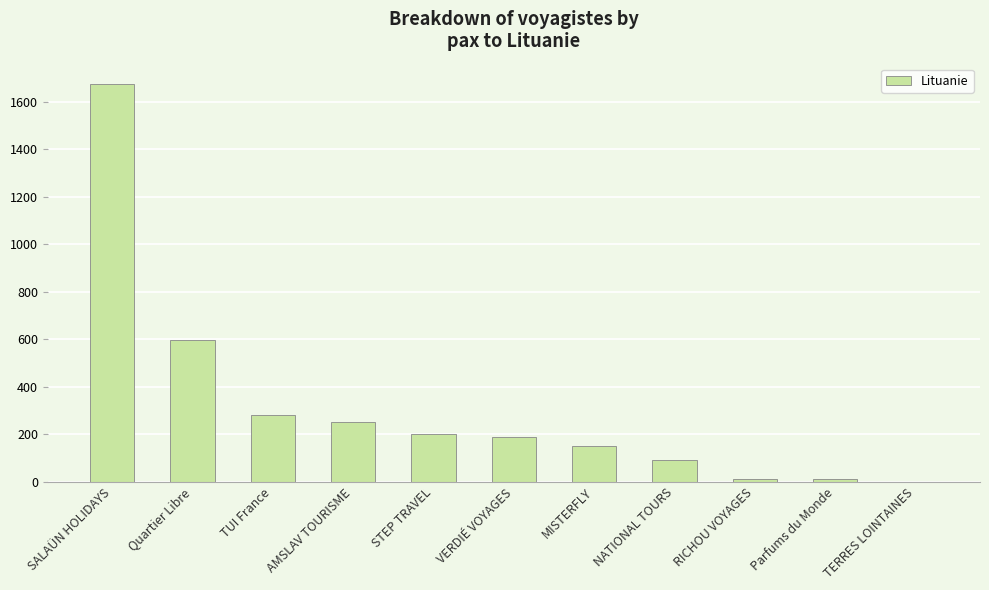

Reading right to left, what are all the values shown in this chart?

TERRES LOINTAINES=0	Parfums du Monde=12	RICHOU VOYAGES=12	NATIONAL TOURS=92	MISTERFLY=148	VERDIÉ VOYAGES=187	STEP TRAVEL=200	AMSLAV TOURISME=250	TUI France=280	Quartier Libre=598	SALAÜN HOLIDAYS=1676